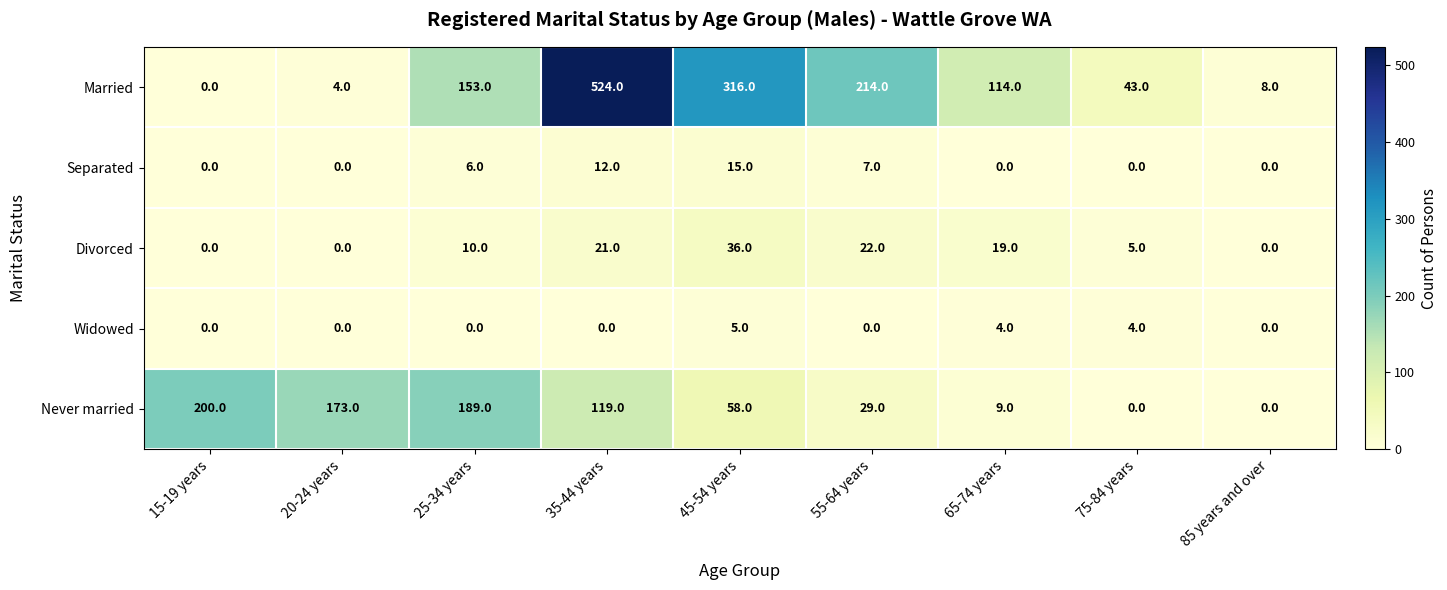

What is the sum of all Divorced values?

113